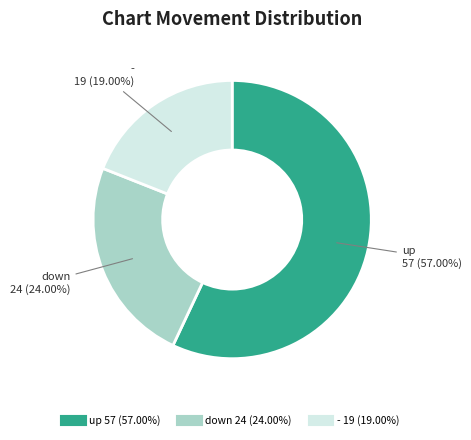

How many segments does this pie chart have?

3